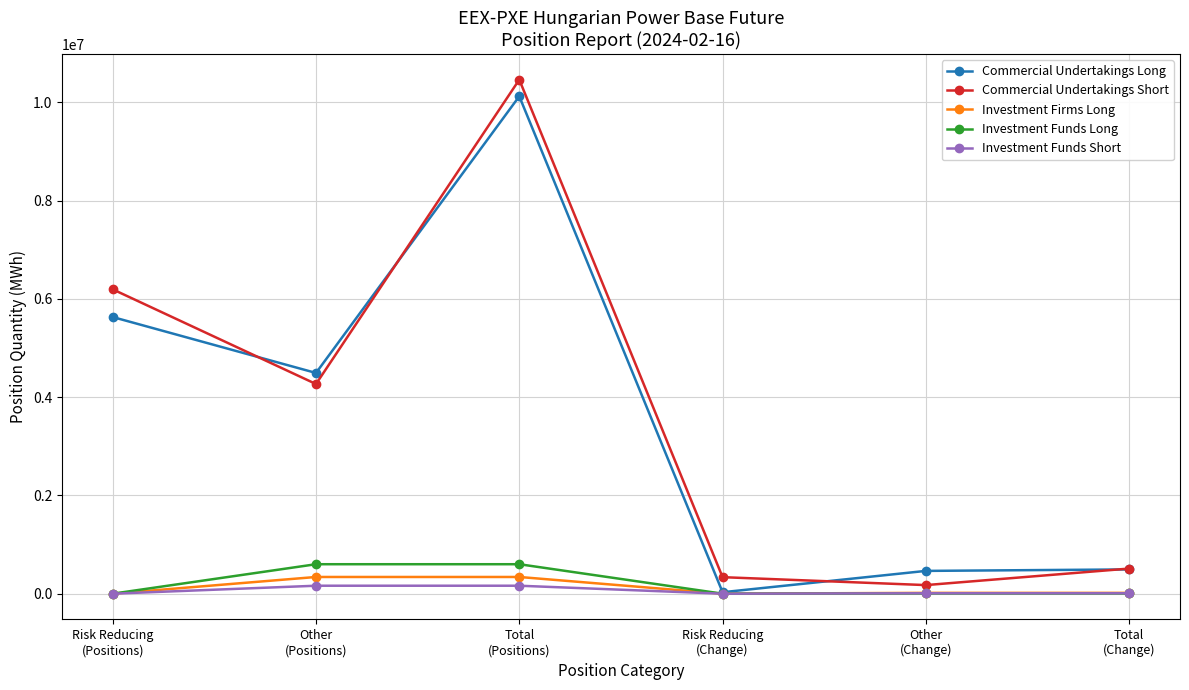

How many data points in Investment Firms Long are less than 16989?

2